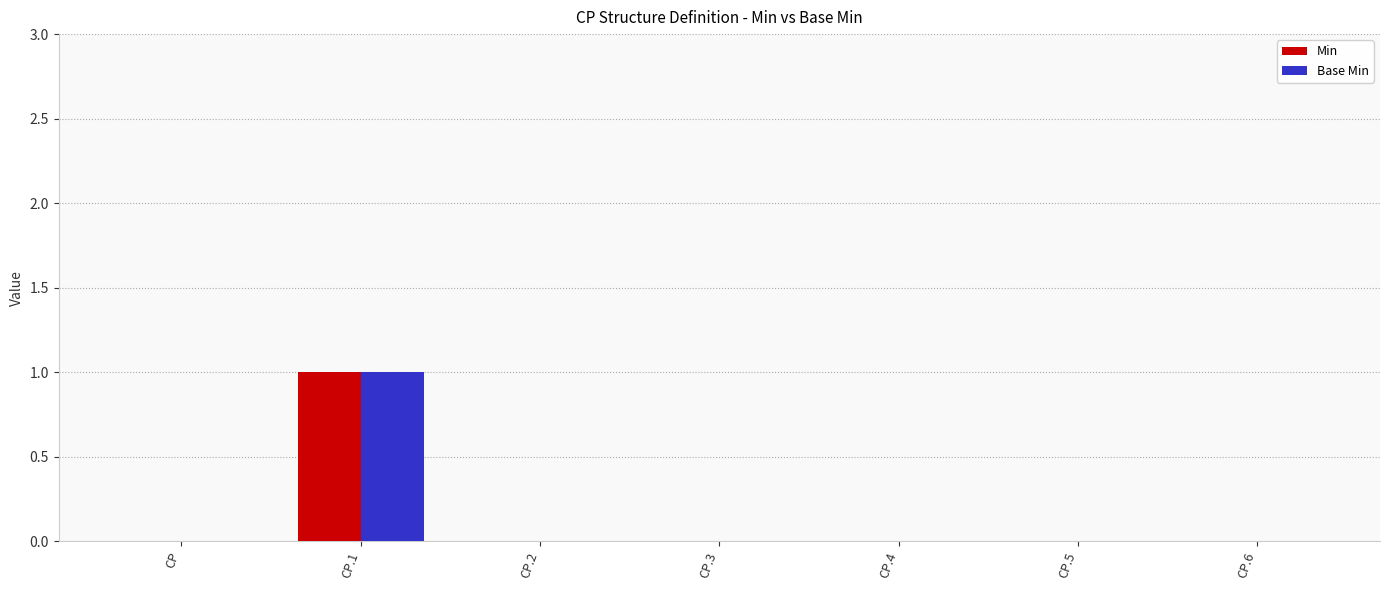

Reading left to right, extract all data points from this chart.

Min: CP=0	CP.1=1	CP.2=0	CP.3=0	CP.4=0	CP.5=0	CP.6=0
Base Min: CP=0	CP.1=1	CP.2=0	CP.3=0	CP.4=0	CP.5=0	CP.6=0